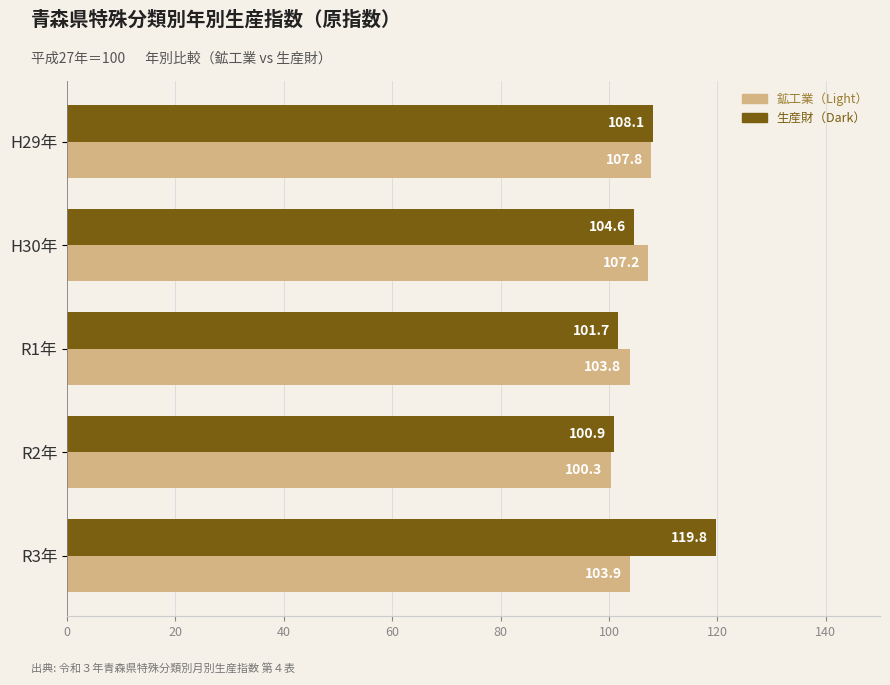

What is the greatest value displayed?

119.8